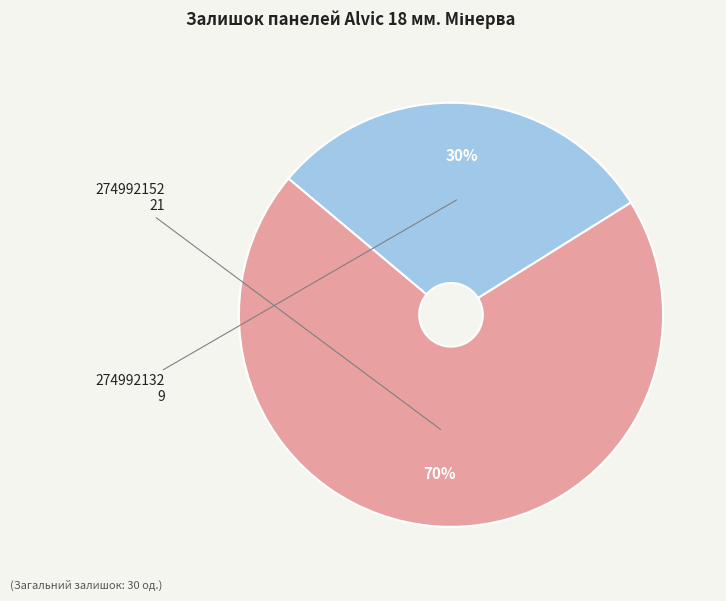

To the nearest percent, what is the difference between the largest and smallest slice percentages?

40%